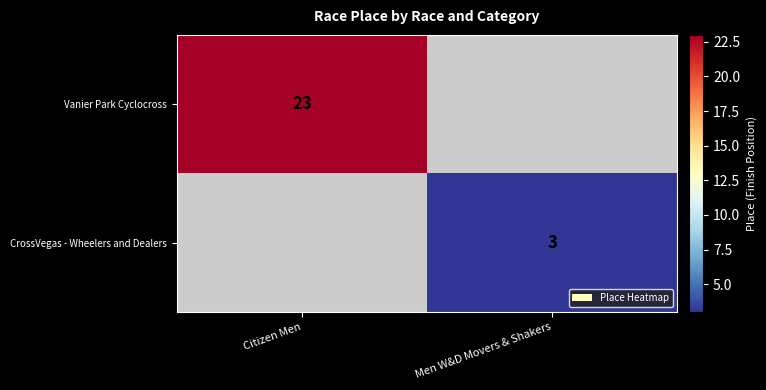

The value of Vanier Park Cyclocross at Citizen Men is 34. True or false?

False